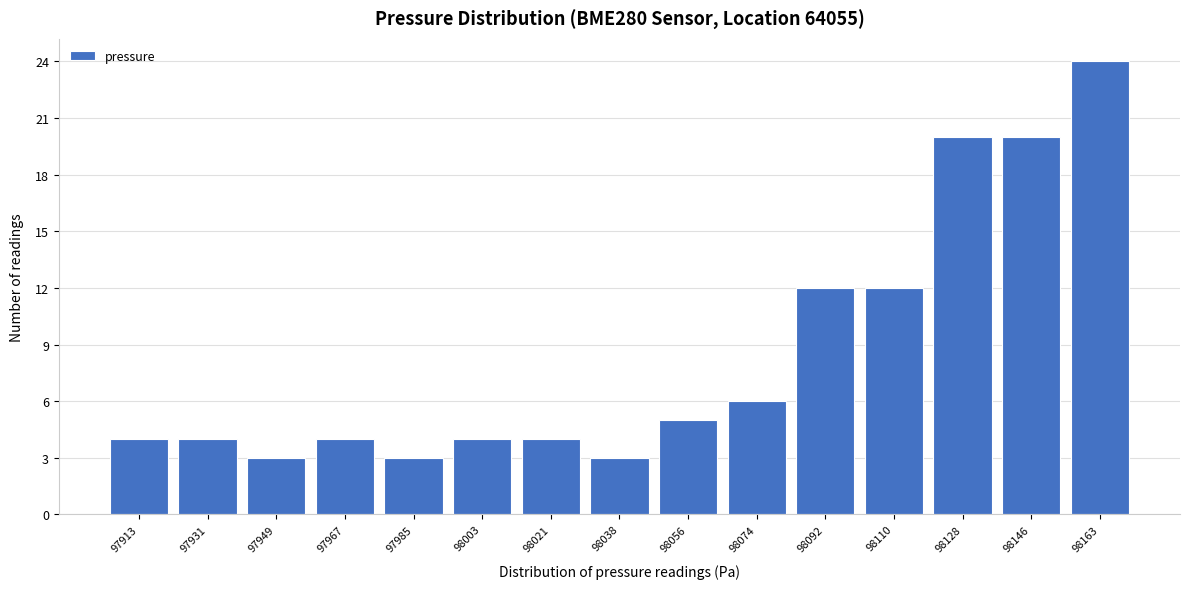

Reading left to right, list every bar in this chart as the range it spans on the x-axis followed by its height. Neither the bar edges nor the heights are printed on the chart, so give them approximately, as read against the axes.

97906 to 97922: 4
97922 to 97940: 4
97940 to 97958: 3
97958 to 97976: 4
97976 to 97994: 3
97994 to 98012: 4
98012 to 98030: 4
98030 to 98048: 3
98048 to 98066: 5
98066 to 98084: 6
98084 to 98102: 12
98102 to 98120: 12
98120 to 98138: 20
98138 to 98156: 20
98156 to 98172: 24